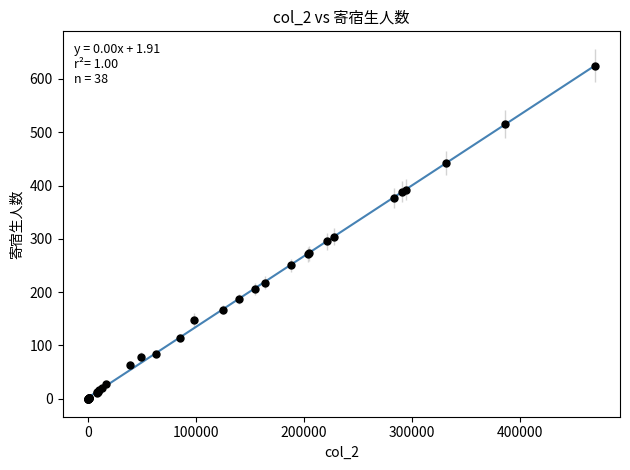

What Y value in the scatter plot is closest to 312?

304